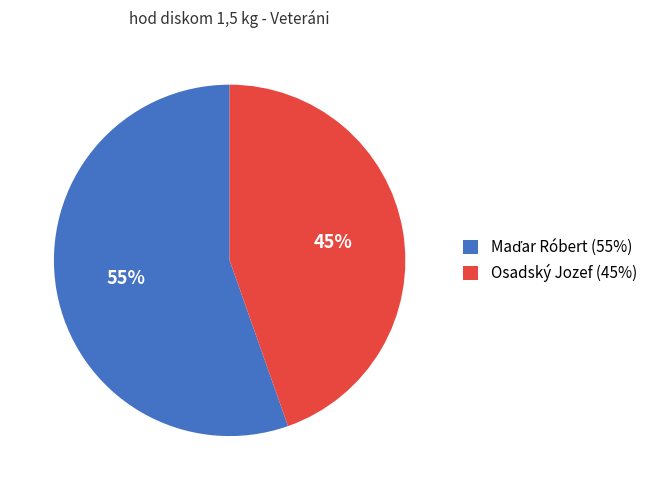

What is the smallest slice in the pie chart?

Osadský Jozef